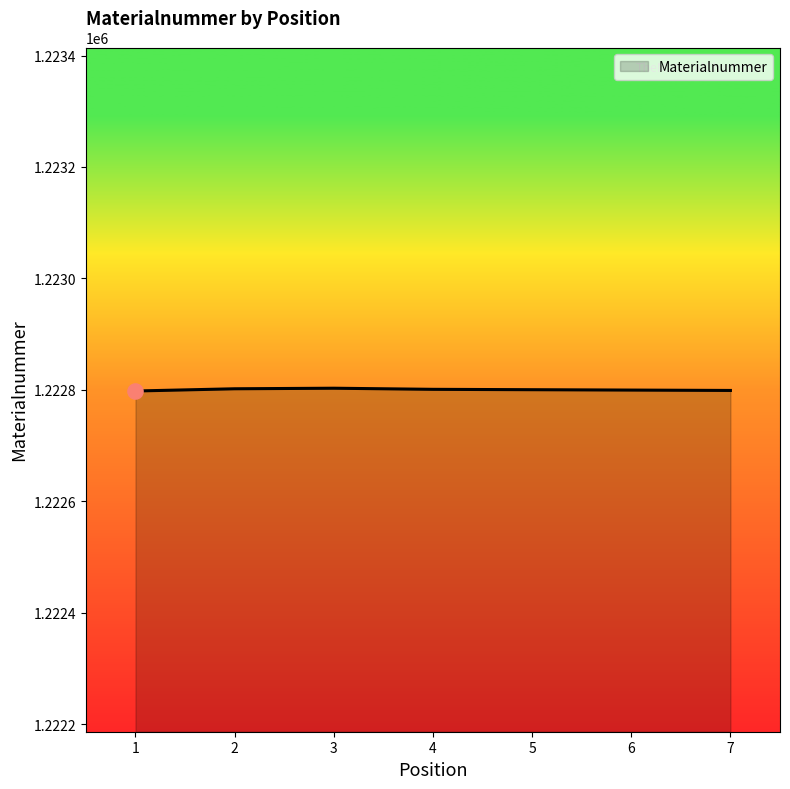

Approximately how many times larger is the value at 1 compared to 7?

1.0